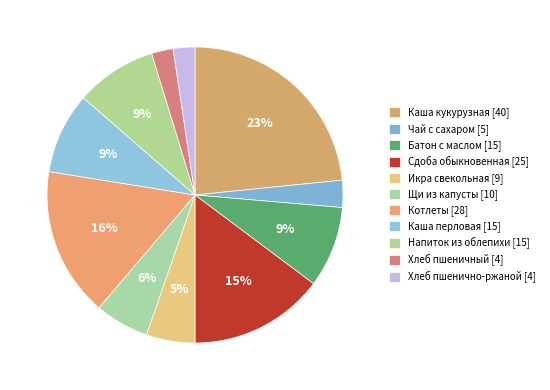

How many segments does this pie chart have?

11